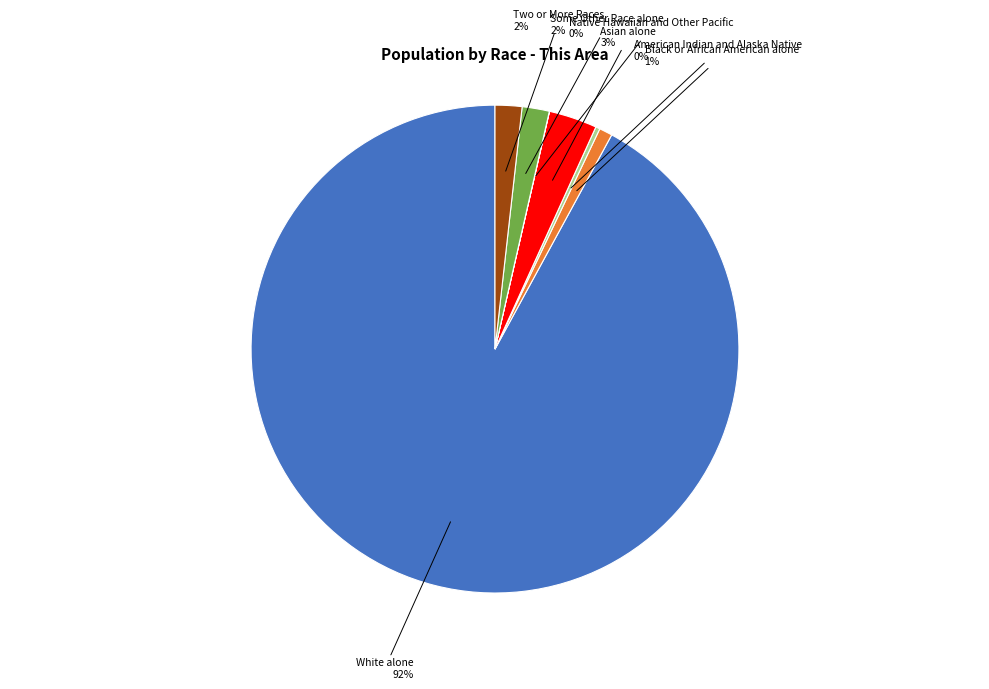

To the nearest percent, what is the average slice percentage?

14%